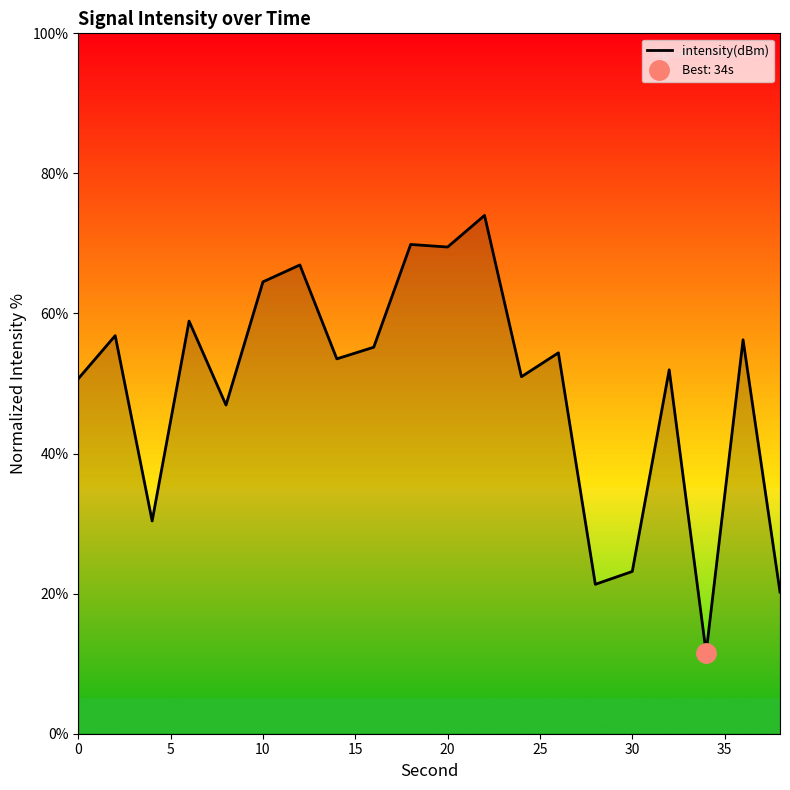

True or false: intensity(dBm) has a value of 25.4 at 20.

False